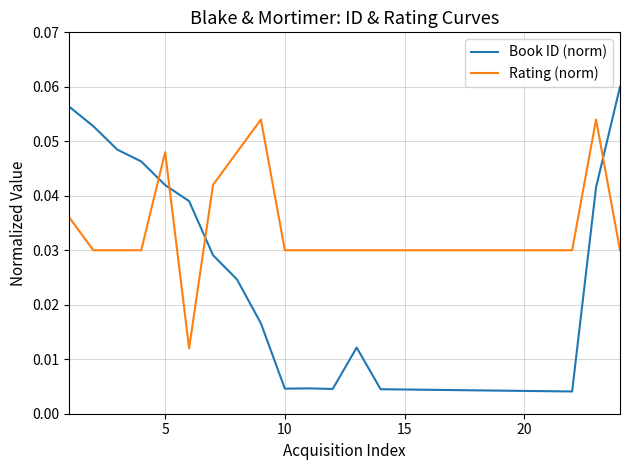

True or false: Rating (norm) and Book ID (norm) cross at least once.

True